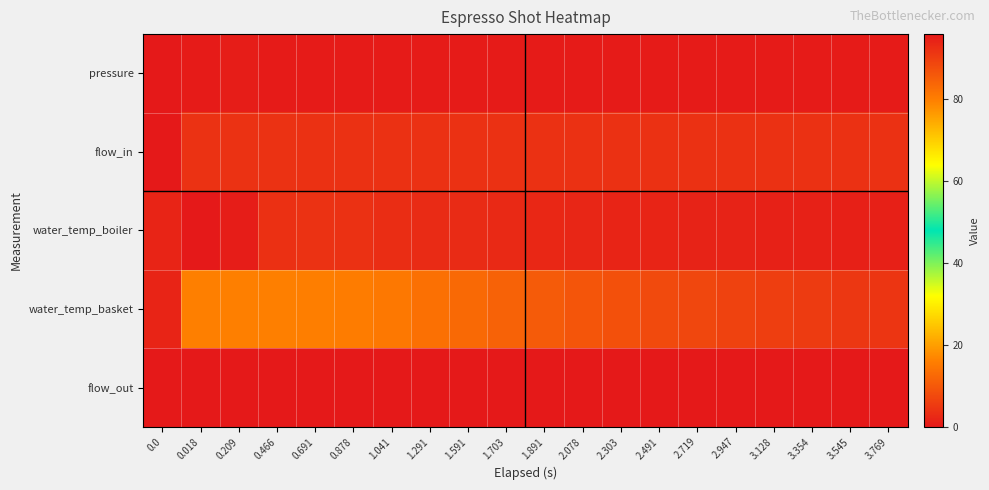

Reading right to left, extract all data points from this chart.

pressure: 3.769=0.4	3.545=0.5	3.354=0.5	3.128=0.5	2.947=0.5	2.719=0.5	2.491=0.6	2.303=0.5	2.078=0.5	1.891=0.6	1.703=0.5	1.591=0.5	1.291=0.5	1.041=0.5	0.878=0.5	0.691=0.5	0.466=0.5	0.209=0.6	0.018=0.6	0.0=0.0
flow_in: 3.769=3.8	3.545=3.8	3.354=3.8	3.128=3.8	2.947=3.8	2.719=3.8	2.491=3.8	2.303=3.8	2.078=3.8	1.891=3.8	1.703=3.8	1.591=3.9	1.291=3.9	1.041=3.9	0.878=3.9	0.691=3.9	0.466=4.0	0.209=4.0	0.018=4.0	0.0=0.0
water_temp_boiler: 3.769=94.7	3.545=94.6	3.354=94.5	3.128=94.5	2.947=94.3	2.719=94.3	2.491=94.1	2.303=94.0	2.078=93.6	1.891=93.6	1.703=93.3	1.591=93.0	1.291=92.8	1.041=92.6	0.878=92.0	0.691=91.8	0.466=92.2	0.209=95.2	0.018=95.8	0.0=94.0
water_temp_basket: 3.769=91.4	3.545=91.0	3.354=90.5	3.128=90.0	2.947=89.3	2.719=88.6	2.491=88.0	2.303=87.2	2.078=86.4	1.891=85.5	1.703=84.3	1.591=83.2	1.291=82.1	1.041=81.0	0.878=80.3	0.691=80.0	0.466=79.9	0.209=79.9	0.018=79.7	0.0=94.0
flow_out: 3.769=0.0	3.545=0.0	3.354=0.0	3.128=0.0	2.947=0.0	2.719=0.0	2.491=0.0	2.303=0.0	2.078=0.0	1.891=0.0	1.703=0.0	1.591=0.0	1.291=0.0	1.041=0.0	0.878=0.0	0.691=0.0	0.466=0.0	0.209=0.0	0.018=0.0	0.0=0.0